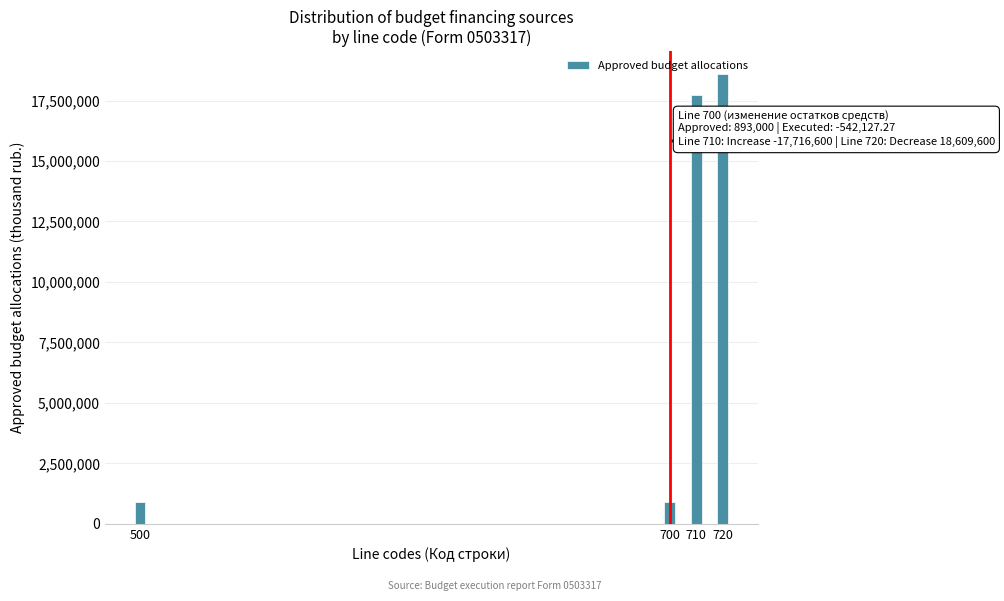

The value at 720 is 33231216. True or false?

False